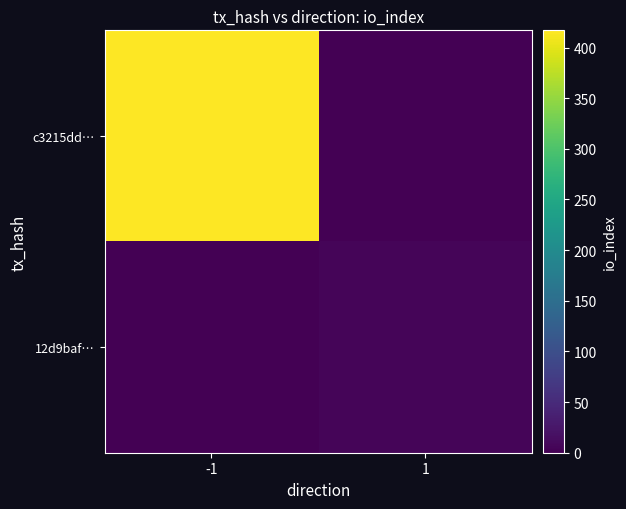

At which category is the sum across all series the highest?

-1